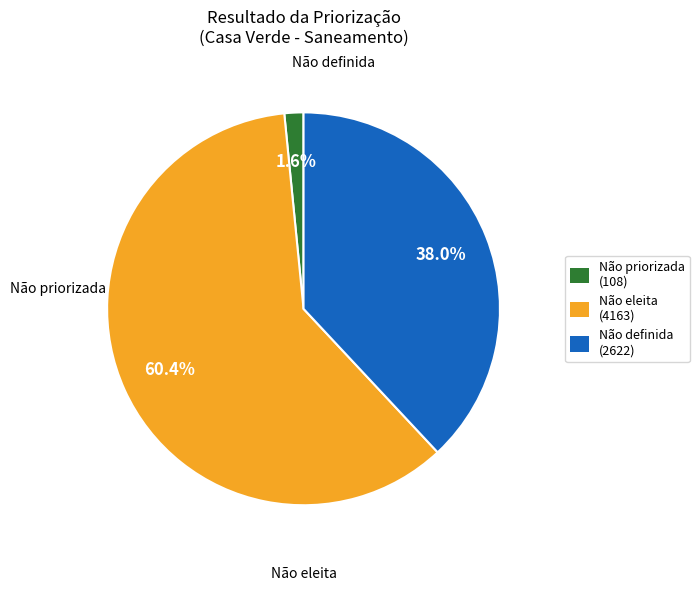

Is there a majority slice in this chart?

Yes